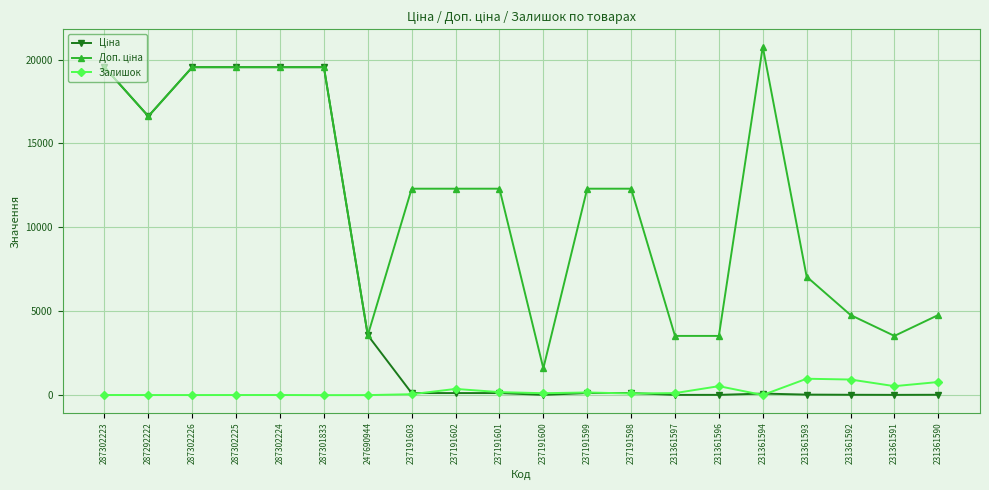

At how many categories does at least one series exceed 11920?

12